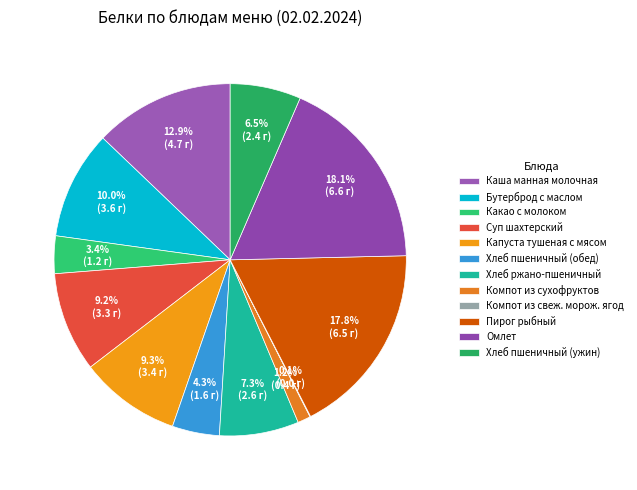

To the nearest percent, what is the difference between the Какао с молоком and Капуста тушеная с мясом slice percentages?

6%